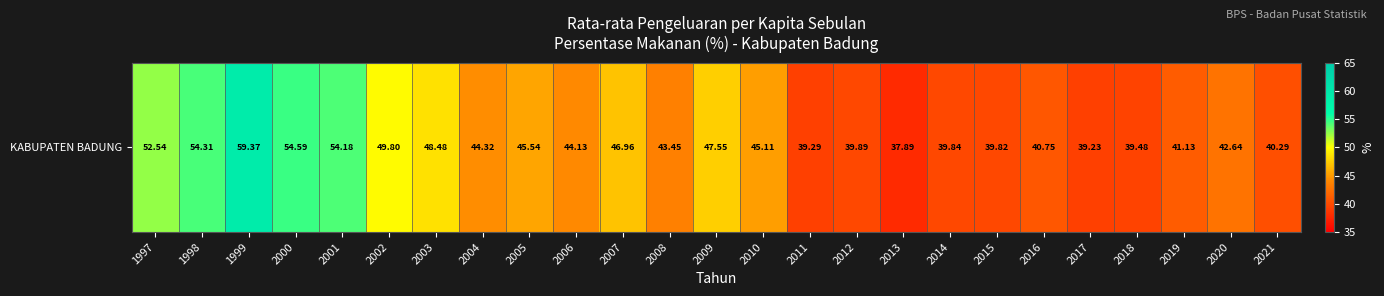

What is the difference between the values at 2014 and 2005?

5.7